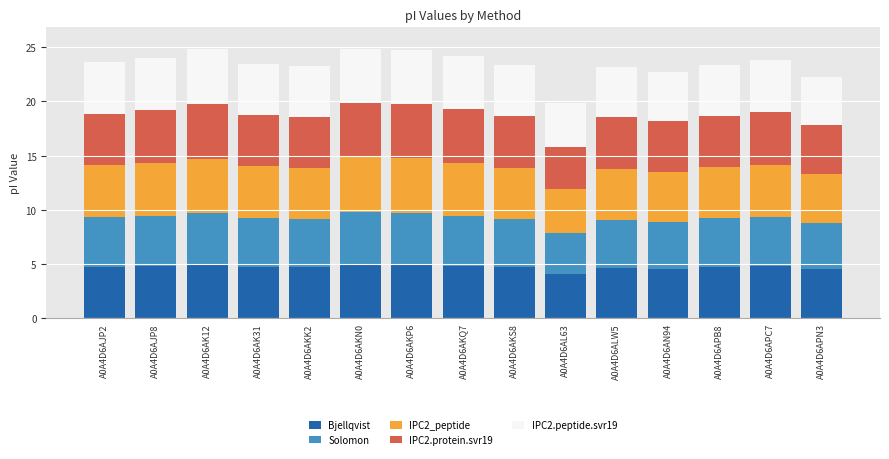

What is the total value across all series at A0A4D6AN94?

22.7